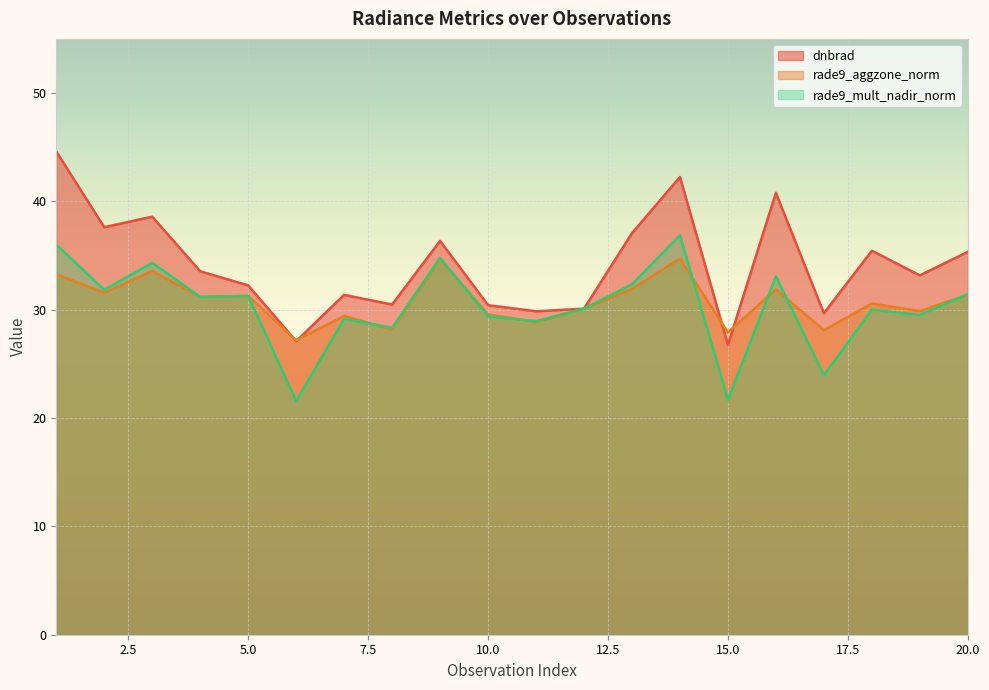

How many data points in rade9_mult_nadir_norm (line) are above 31?

10